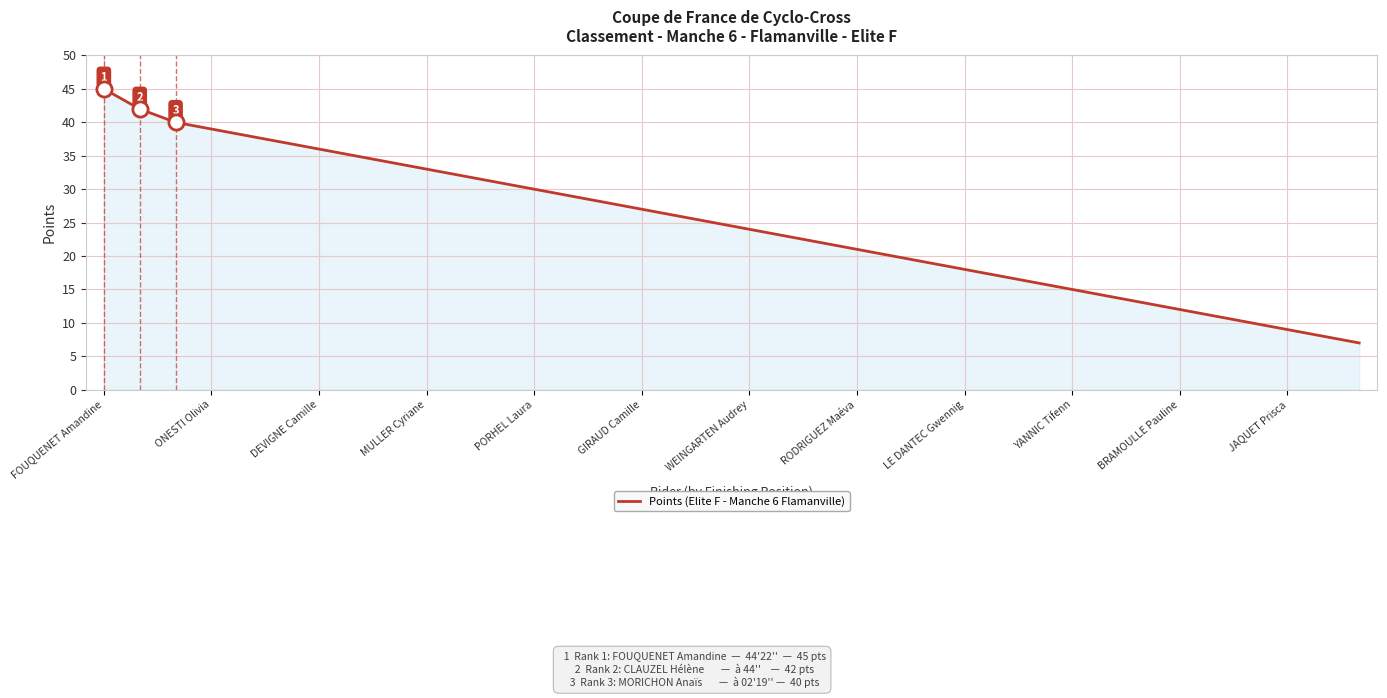

What is the difference between the maximum and minimum values?

38